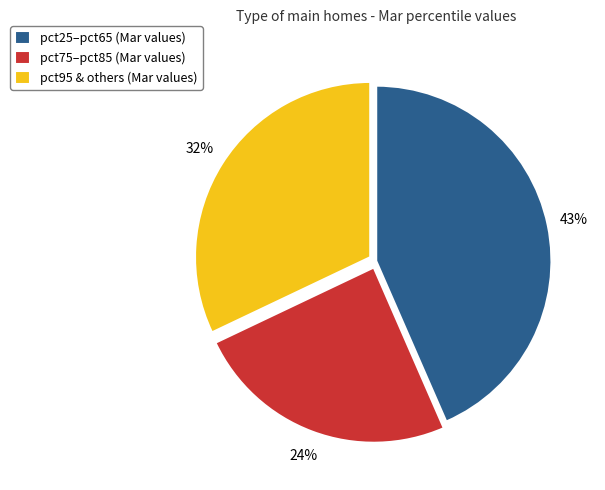

To the nearest percent, what is the combined percentage of pct25–pct65 (Mar values) and pct75–pct85 (Mar values)?

68%